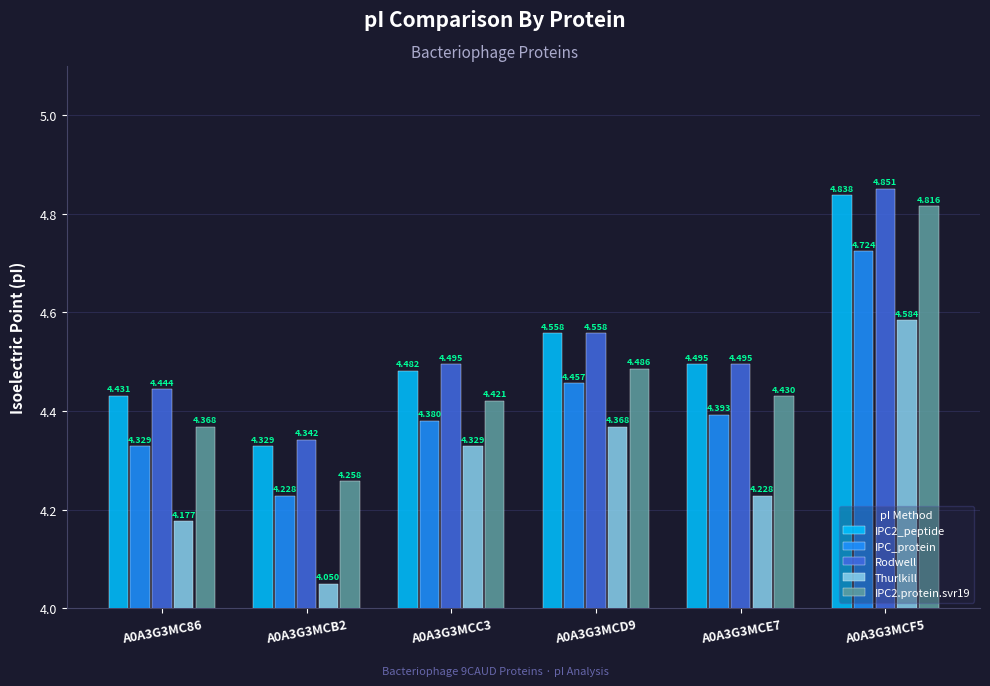

How many bars are there in each group?

5